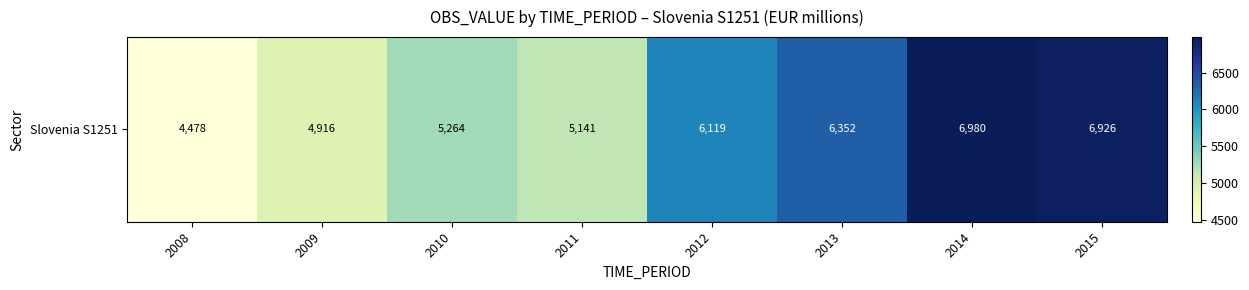

Reading left to right, what are all the values shown in this chart?

2008=4478	2009=4916	2010=5264	2011=5141	2012=6119	2013=6352	2014=6980	2015=6926